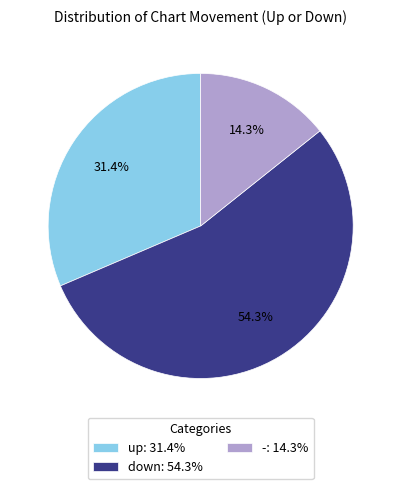

Do down and - together represent more than half of the pie?

Yes